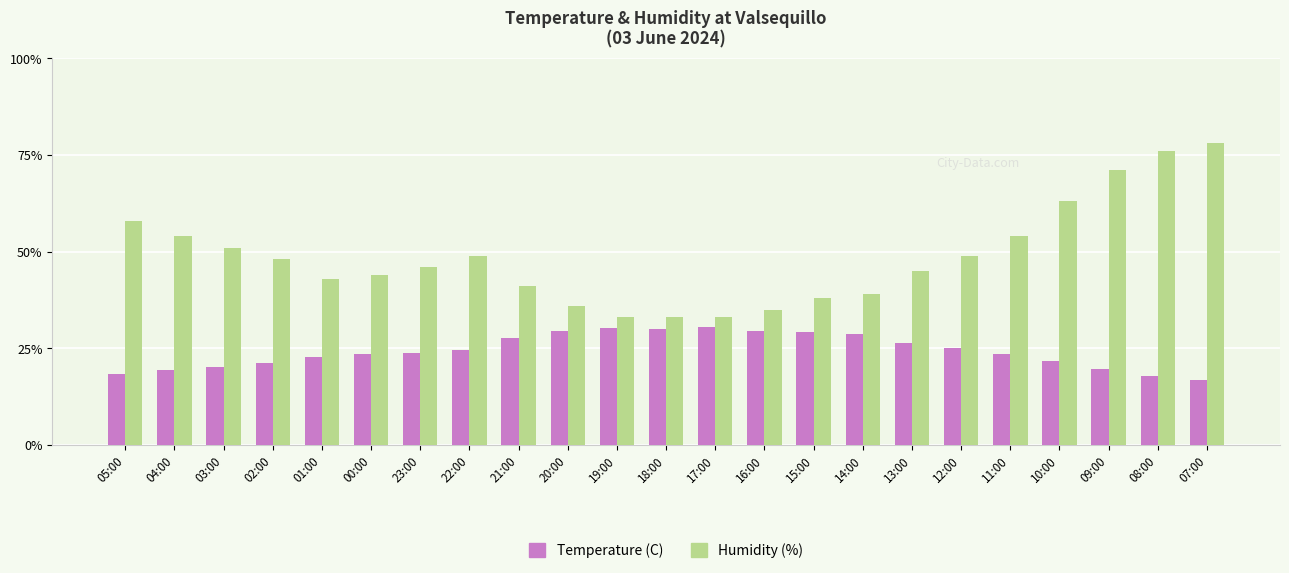

Which series has the largest total across all categories?

Humidity (%)